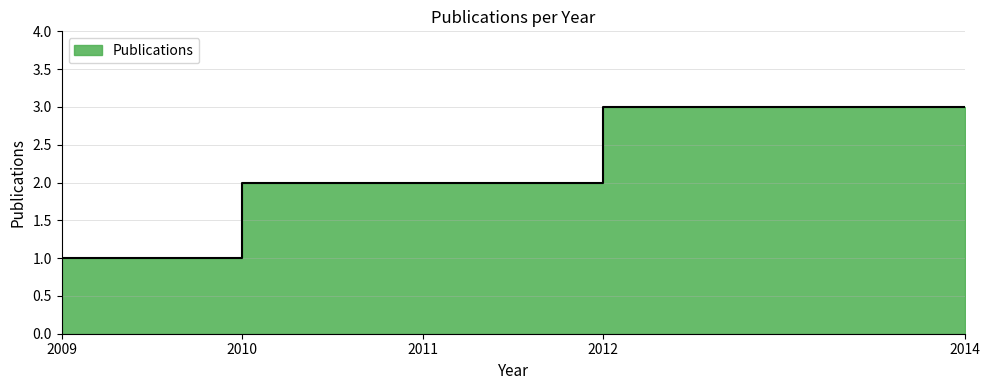

True or false: the data shows 3 at 2012.

True